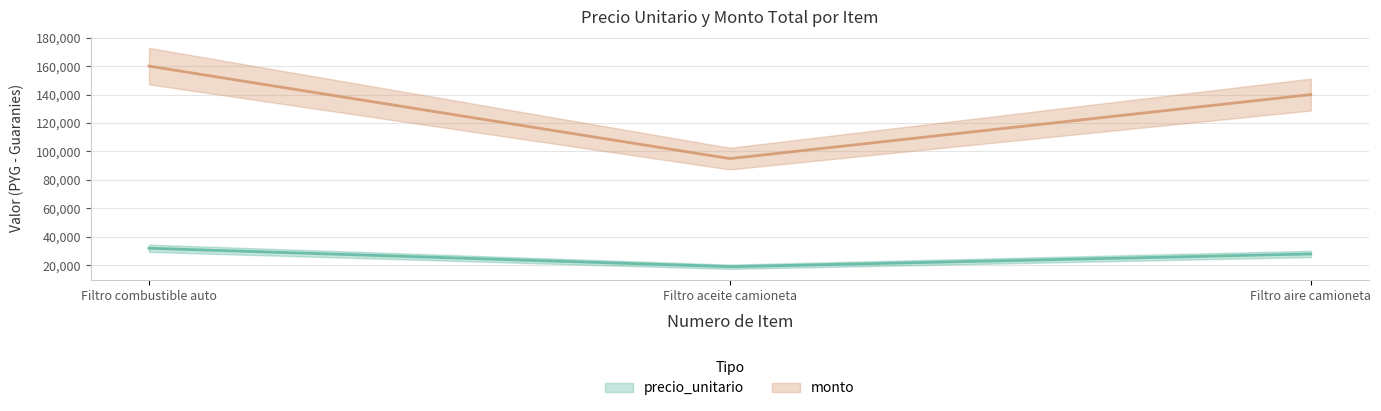

What is the value of the precio_unitario point at the 1st from the left?

32000